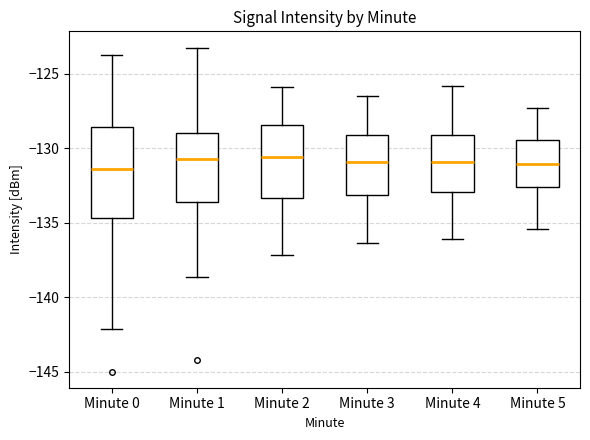

Reading left to right, transcribe this box plot: for each box, give where its median line is, the range the box spans, and where its two whiskers end, as read against the y-axis. The values are not printed on the chart, so give them approximately, as read against the axis.

Minute 0: median -131.5, box -134.5 to -128.5, whiskers -142.0 to -123.5
Minute 1: median -130.5, box -133.5 to -129.0, whiskers -138.5 to -123.0
Minute 2: median -130.5, box -133.5 to -128.5, whiskers -137.0 to -126.0
Minute 3: median -131.0, box -133.0 to -129.0, whiskers -136.5 to -126.5
Minute 4: median -131.0, box -133.0 to -129.0, whiskers -136.0 to -126.0
Minute 5: median -131.0, box -132.5 to -129.5, whiskers -135.5 to -127.5